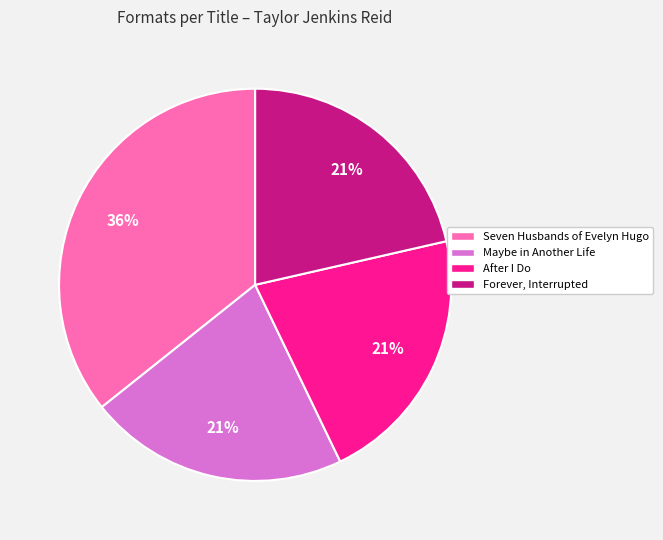

Approximately how many times larger is the value at Maybe in Another Life compared to Forever, Interrupted?

1.0